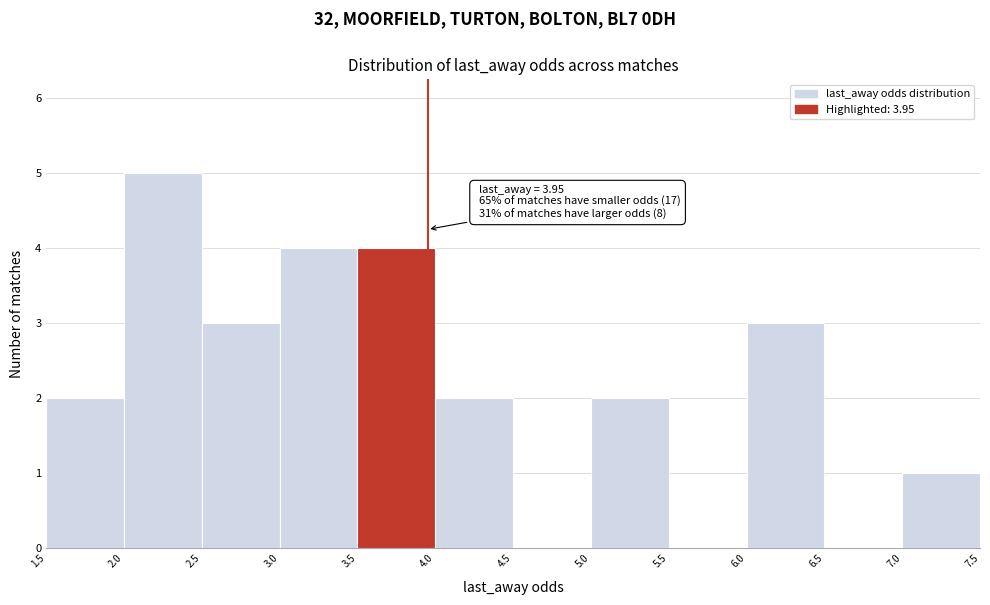

Which range on the x-axis has the tallest bar?

2.0 to 2.5